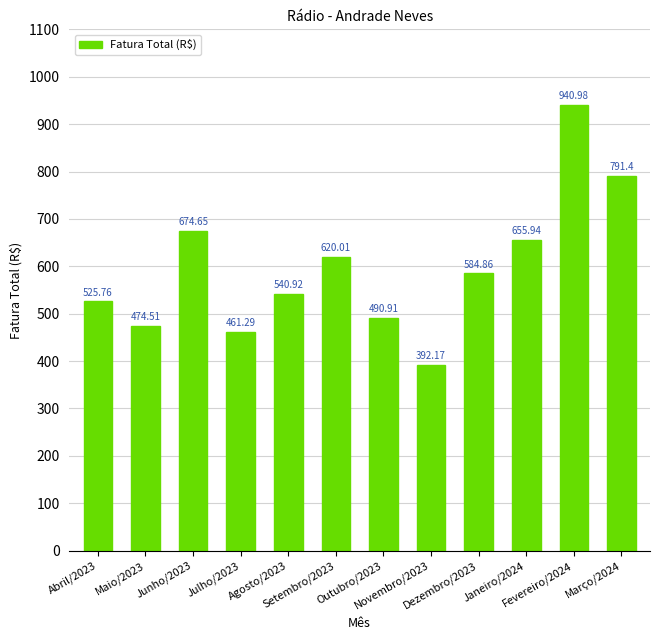

The chart shows a value of 699.4 at Abril/2023. True or false?

False